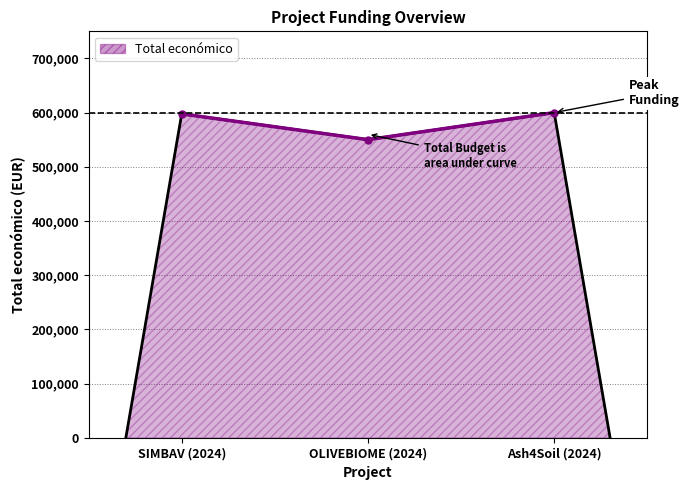

Reading right to left, what are all the values shown in this chart?

600000	550111	597651